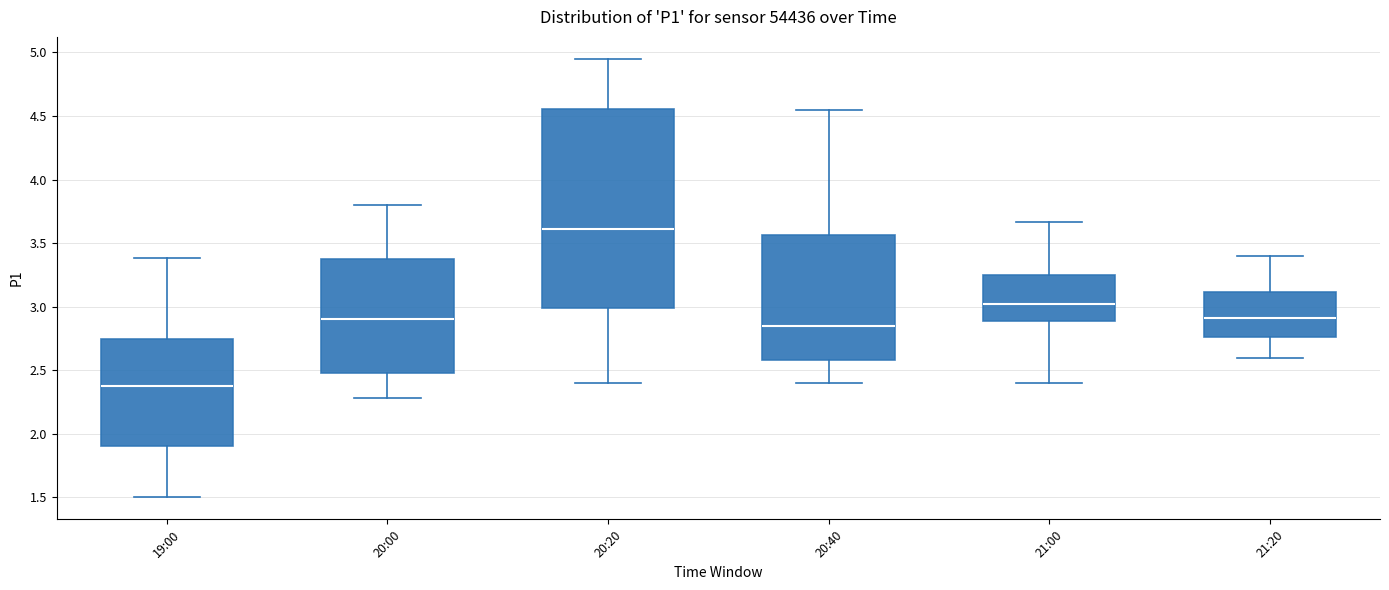

Where is the upper edge of the box for 21:00 on the y-axis? The values are not printed on the chart, so give them approximately, as read against the axis.

3.25